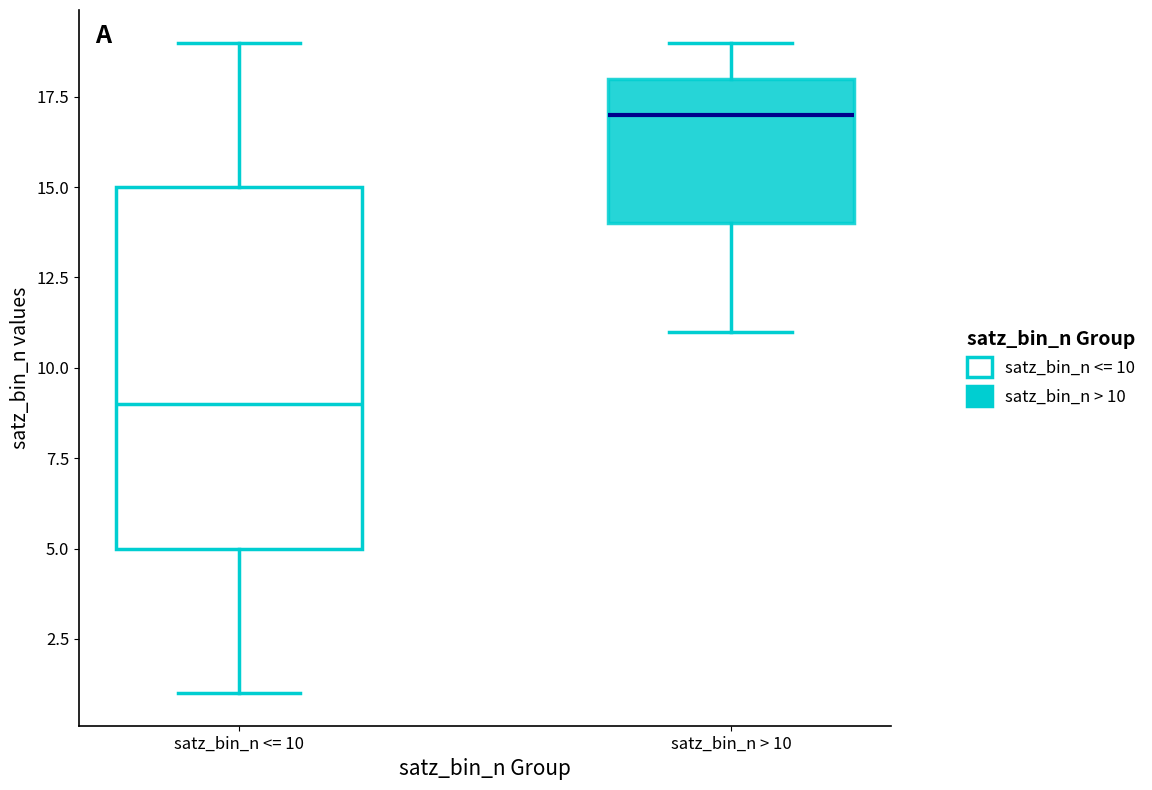

Which box has the lowest median line?

satz_bin_n <= 10